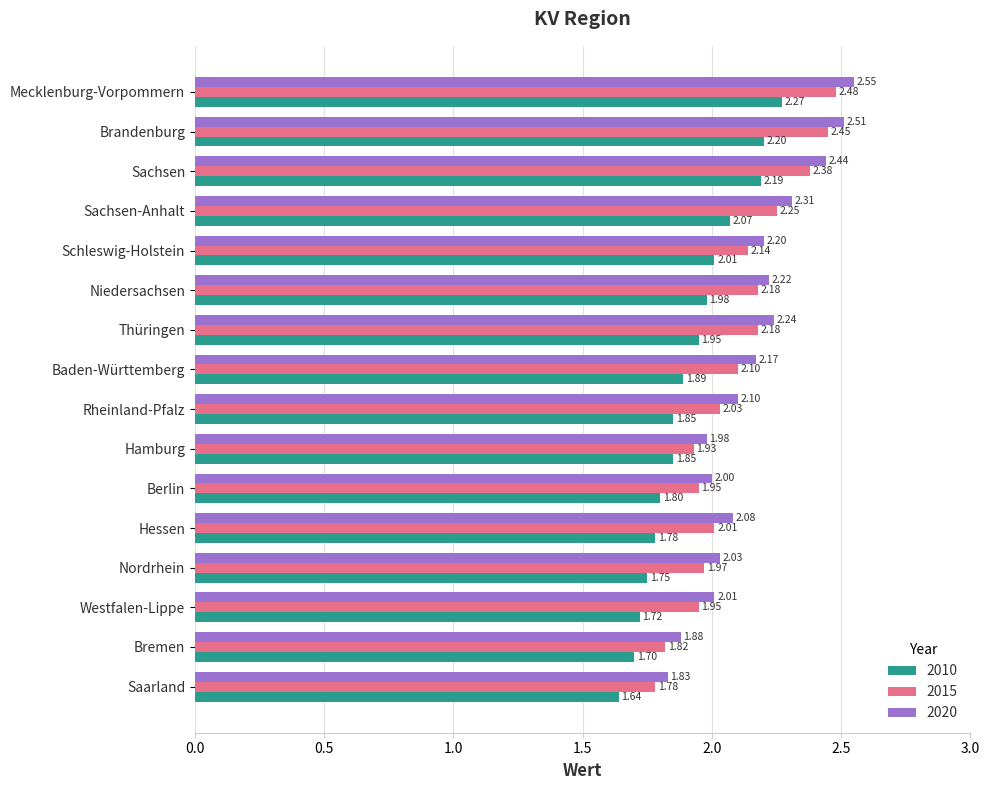

At which label does 2015 reach its peak?

Mecklenburg-Vorpommern